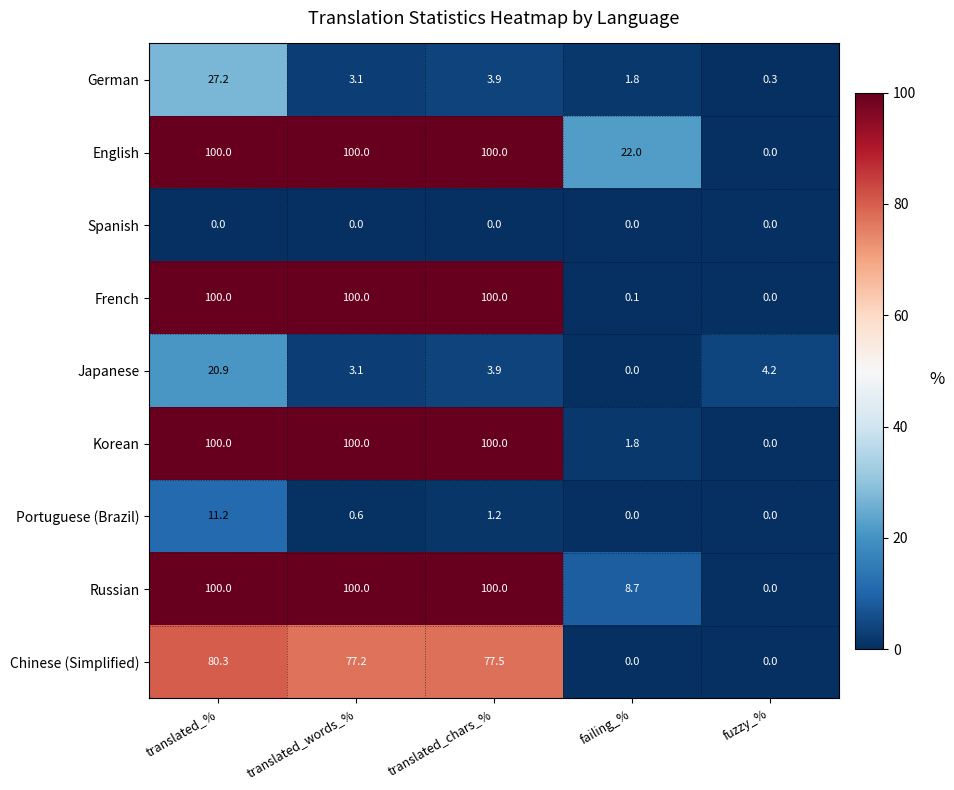

At which label does Japanese first exceed 3?

translated_%